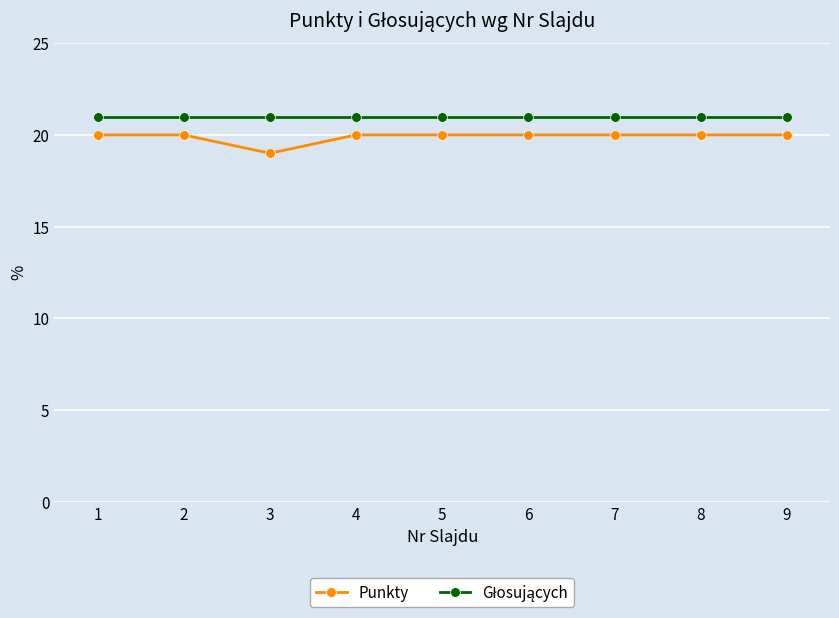

Which series has the largest range (max minus min)?

Punkty